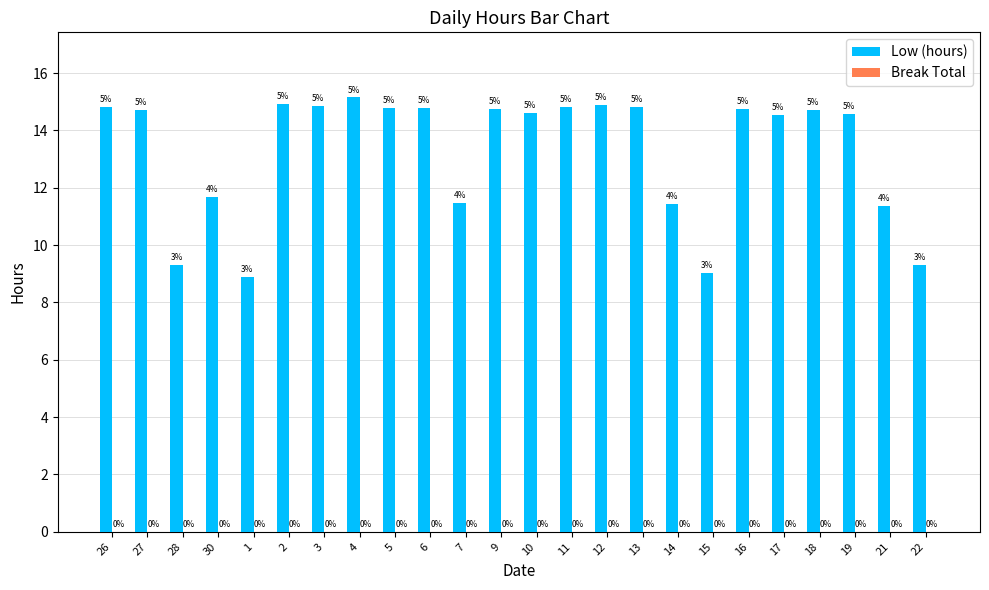

Reading left to right, list all the values displayed in this chart.

Low (hours): 14.8	14.7	9.3	11.7	8.9	14.9	14.9	15.2	14.8	14.8	11.5	14.8	14.6	14.8	14.9	14.8	11.4	9.0	14.8	14.5	14.7	14.6	11.4	9.3
Break Total: 0.0	0.0	0.0	0.0	0.0	0.0	0.0	0.0	0.0	0.0	0.0	0.0	0.0	0.0	0.0	0.0	0.0	0.0	0.0	0.0	0.0	0.0	0.0	0.0